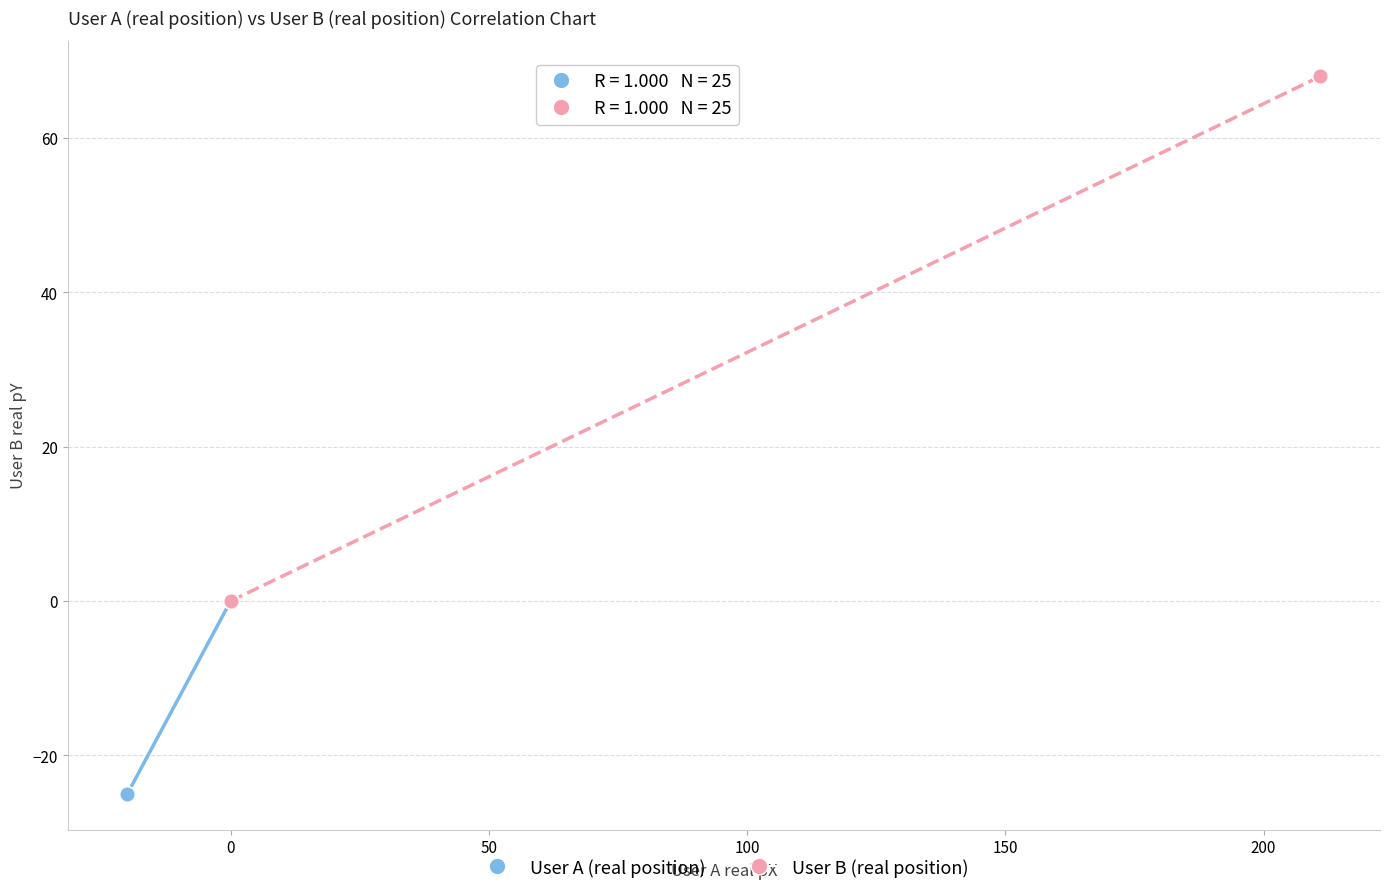

Which series has the widest spread of Y values?

User B (real position)